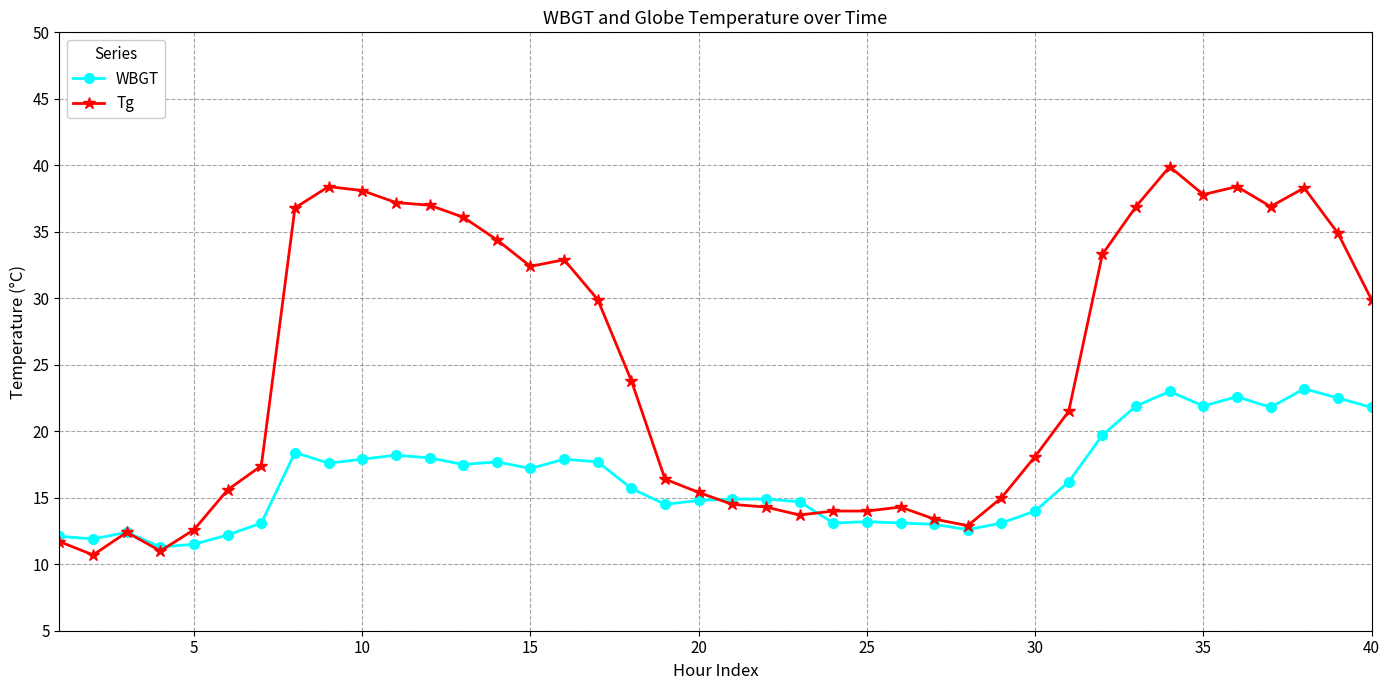

Which series has the widest spread of values?

Tg